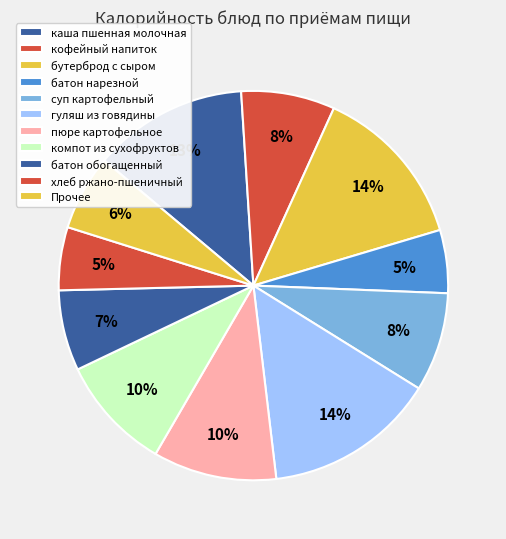

Approximately how many times larger is the value at каша пшенная молочная compared to хлеб ржано-пшеничный?

2.5